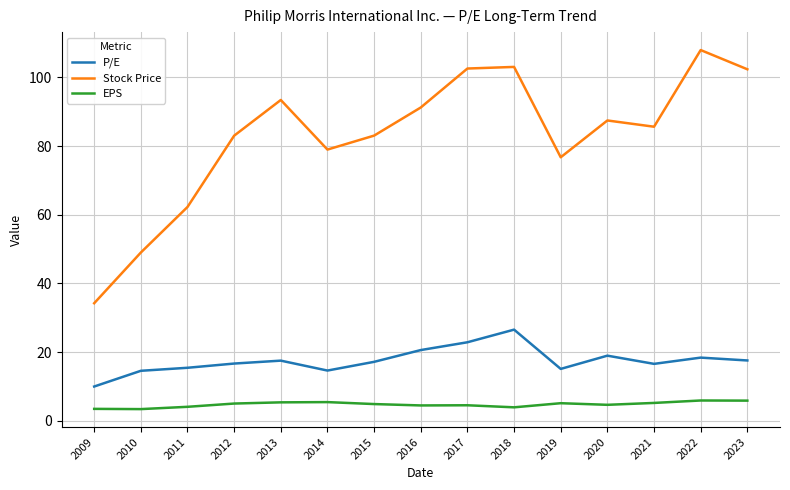

At which label does P/E reach its minimum?

2009